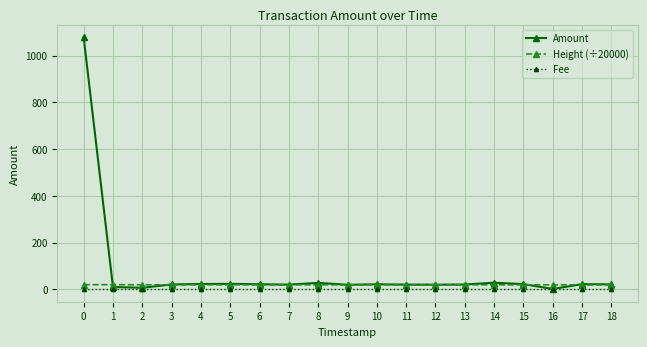

What is the approximate value of Amount at 1?

10.0